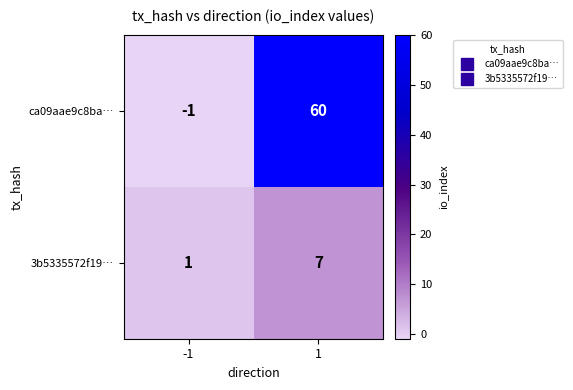

What is the average value of the 3b5335572f19… series?

4